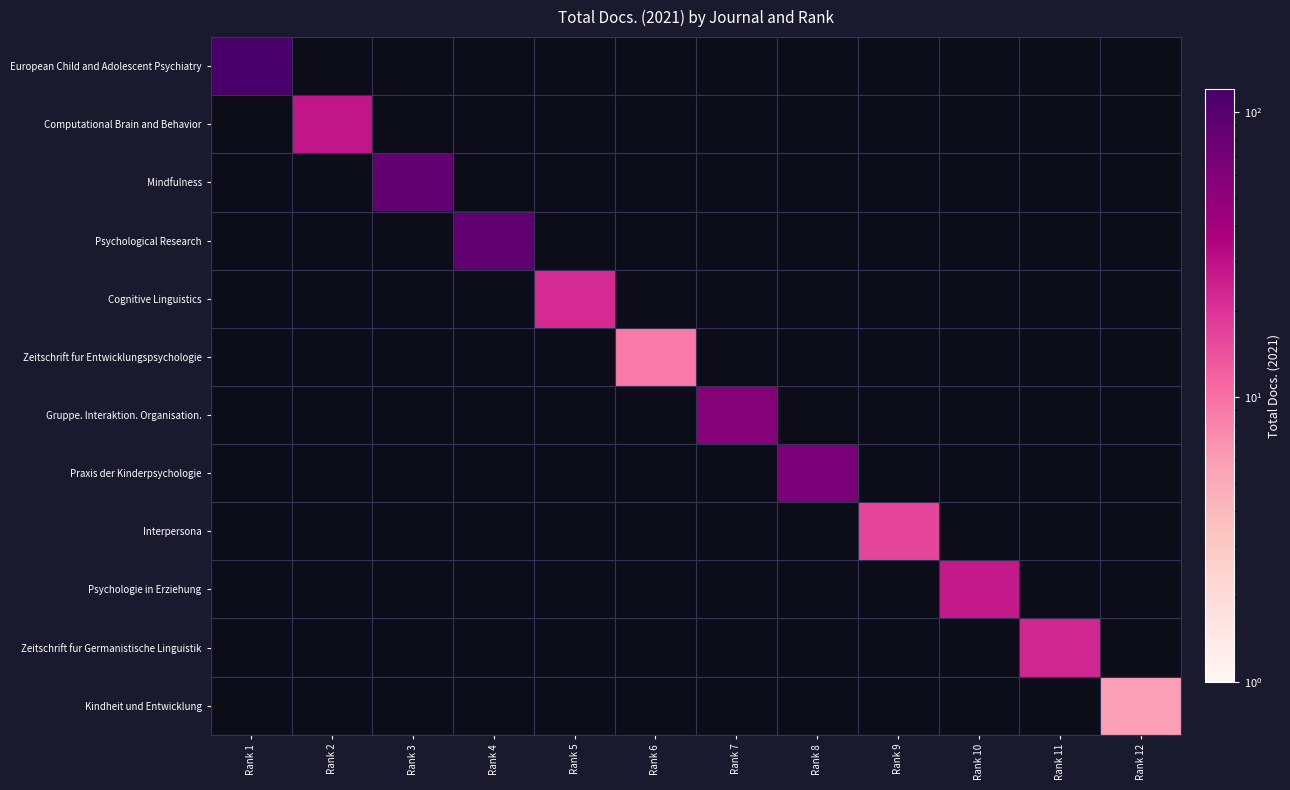

Is the value of Computational Brain and Behavior at Rank 9 greater than the value of Cognitive Linguistics at Rank 2?

No